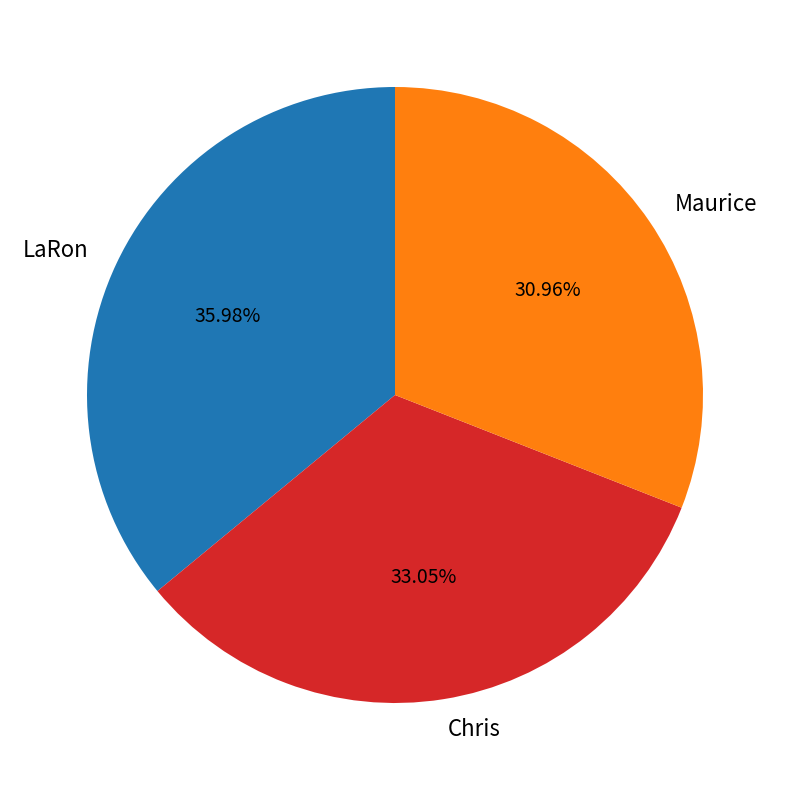

Rank the categories by value from lowest to highest.

Maurice, Chris, LaRon